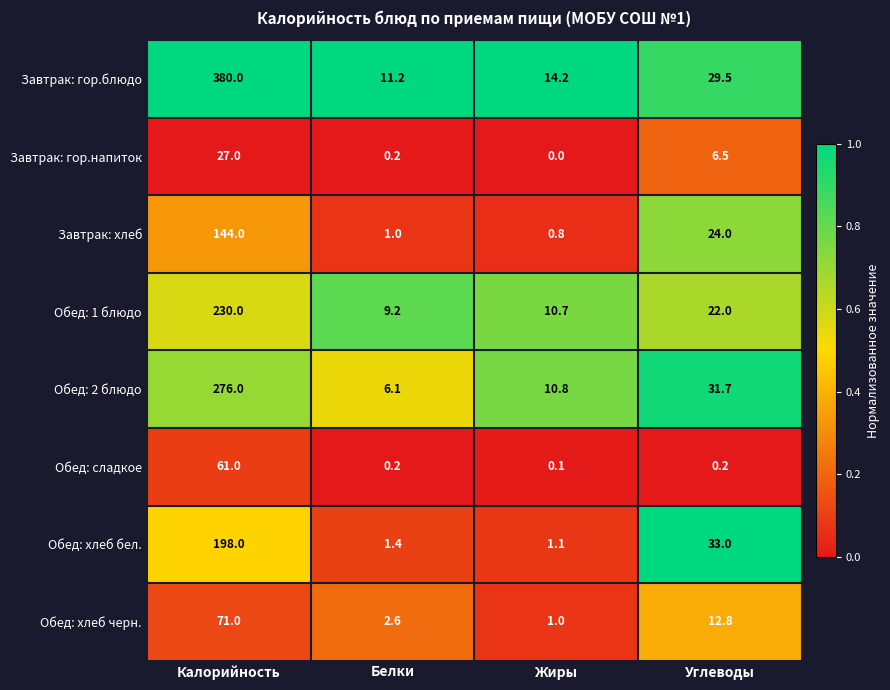

Which series changed the most between Калорийность and Углеводы?

Завтрак: гор.блюдо